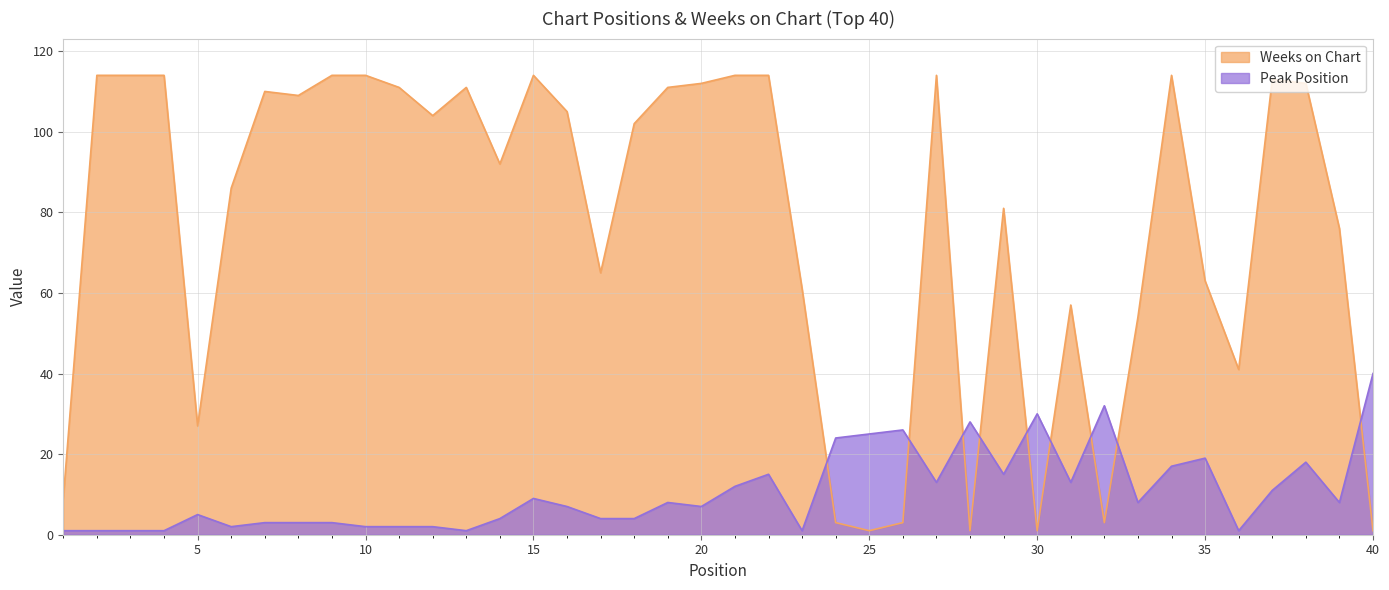

What is the sum of the Peak Position values at 25 and 4?

26